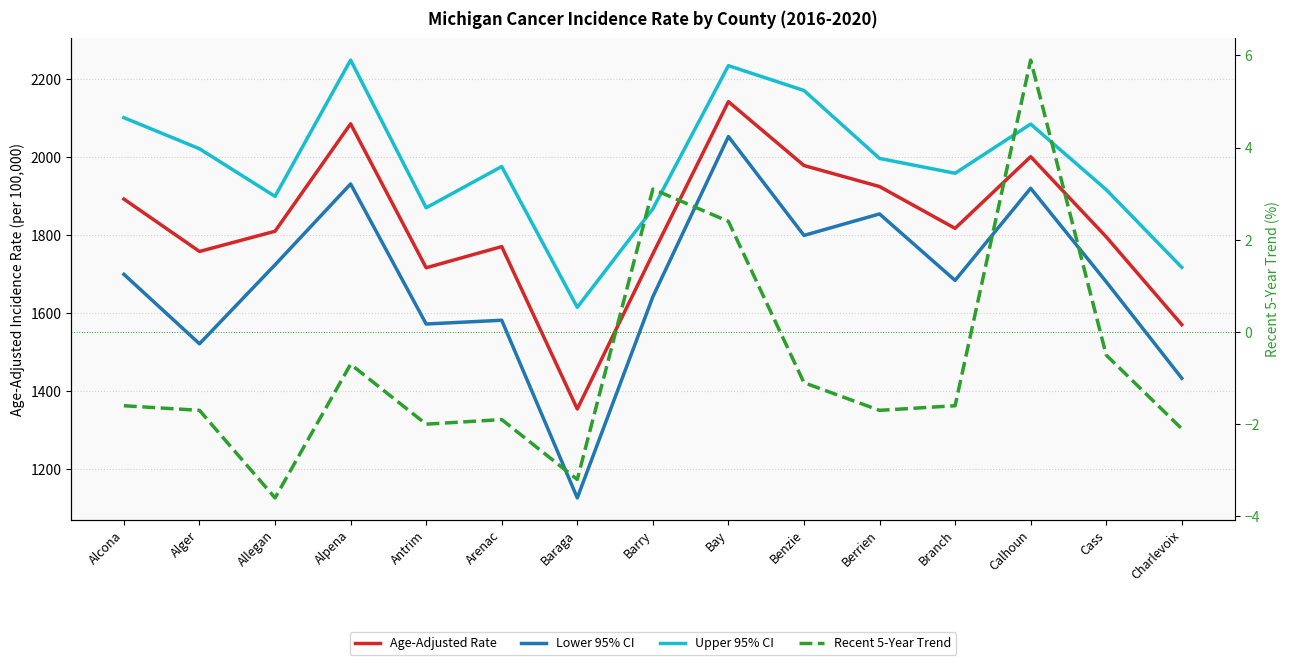

True or false: Age-Adjusted Rate and Upper 95% CI cross at least once.

False